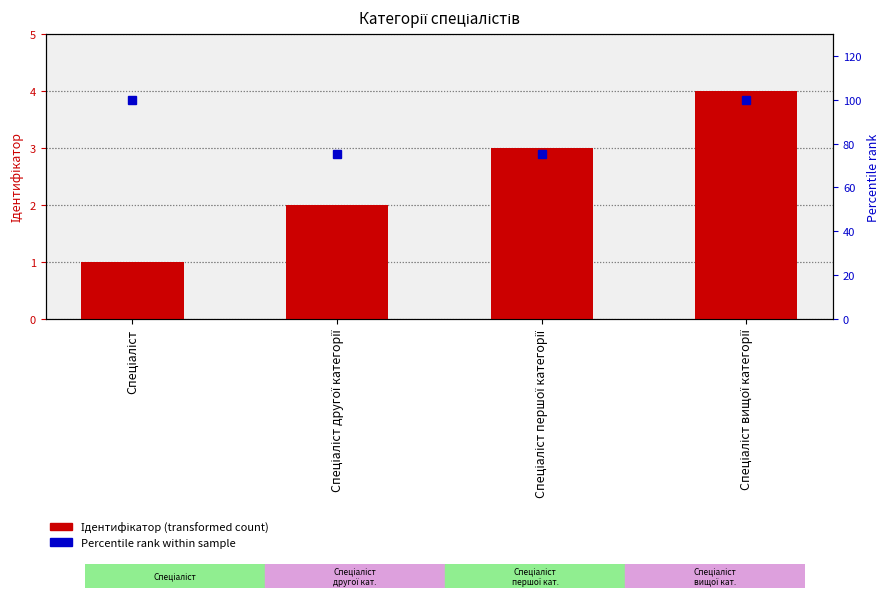

How many values in the Ідентифікатор series are below 3?

2